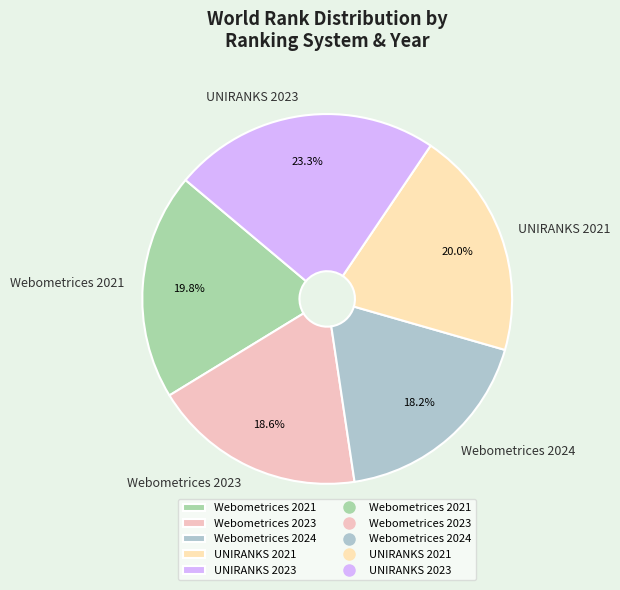

What percentage is NOT represented by Webometrices 2024?

81.8%